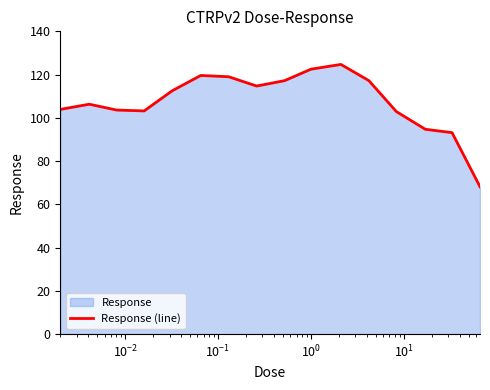

What is the difference between the maximum and minimum values?

56.6